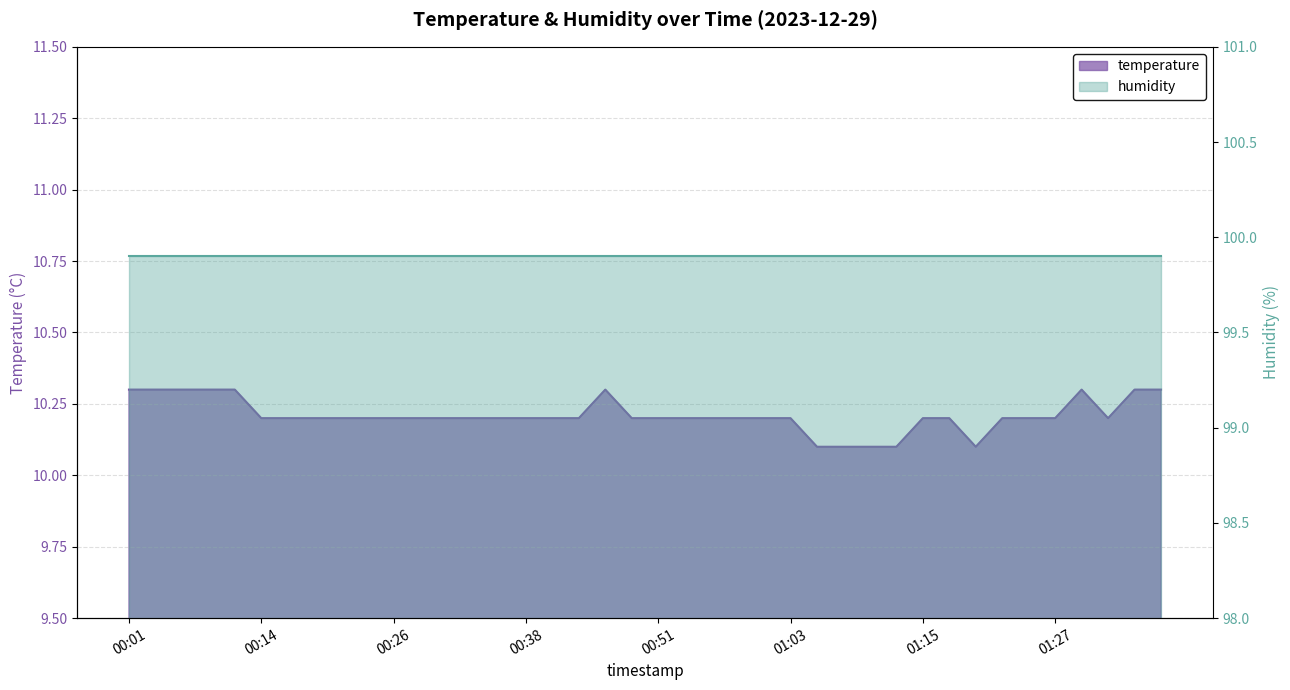

Reading left to right, what are all the values shown in this chart?

00:01=10.3	00:04=10.3	00:06=10.3	00:09=10.3	00:11=10.3	00:14=10.2	00:16=10.2	00:19=10.2	00:21=10.2	00:24=10.2	00:26=10.2	00:29=10.2	00:31=10.2	00:33=10.2	00:36=10.2	00:38=10.2	00:41=10.2	00:43=10.2	00:46=10.3	00:48=10.2	00:51=10.2	00:53=10.2	00:56=10.2	00:58=10.2	01:00=10.2	01:03=10.2	01:05=10.1	01:08=10.1	01:10=10.1	01:13=10.1	01:15=10.2	01:18=10.2	01:20=10.1	01:23=10.2	01:25=10.2	01:27=10.2	01:30=10.3	01:32=10.2	01:35=10.3	01:37=10.3